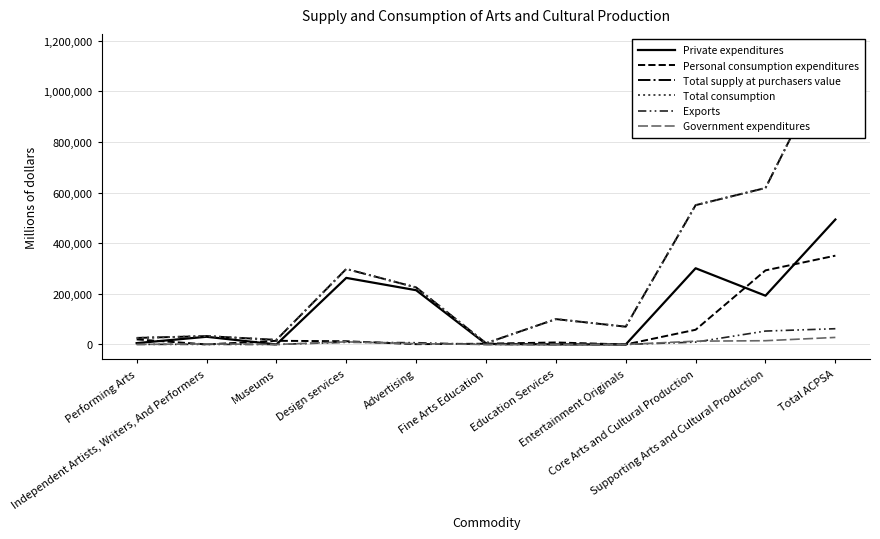

What are all the series names shown in the legend?

Private expenditures, Personal consumption expenditures, Total supply at purchasers value, Total consumption, Exports, Government expenditures